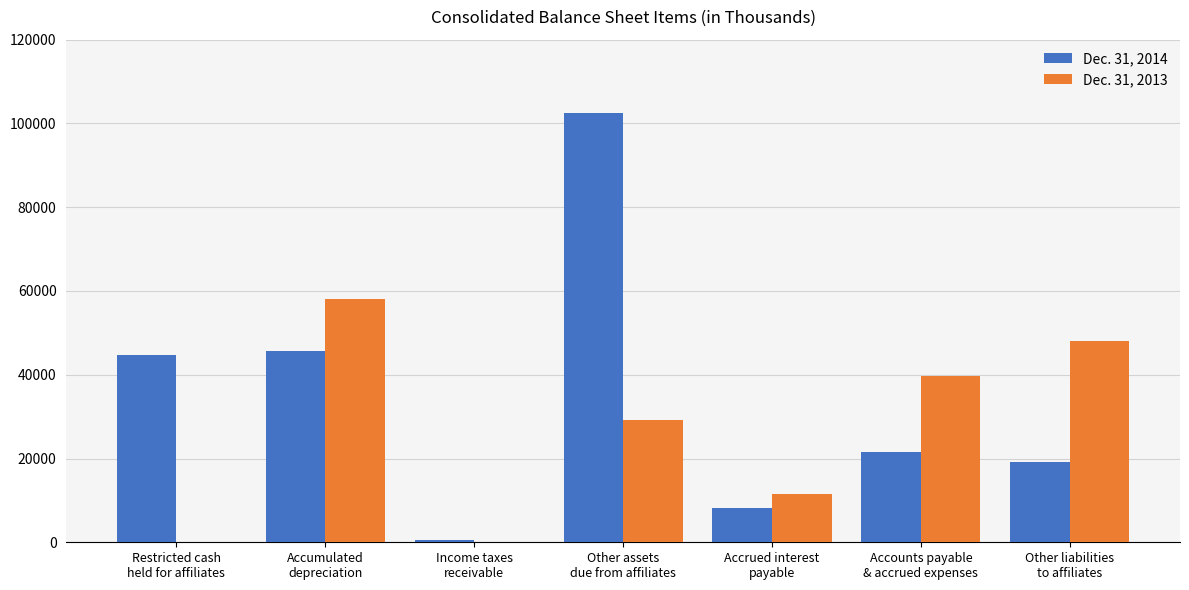

Between Other assets
due from affiliates and Accounts payable
& accrued expenses, which series saw the biggest shift?

Dec. 31, 2014